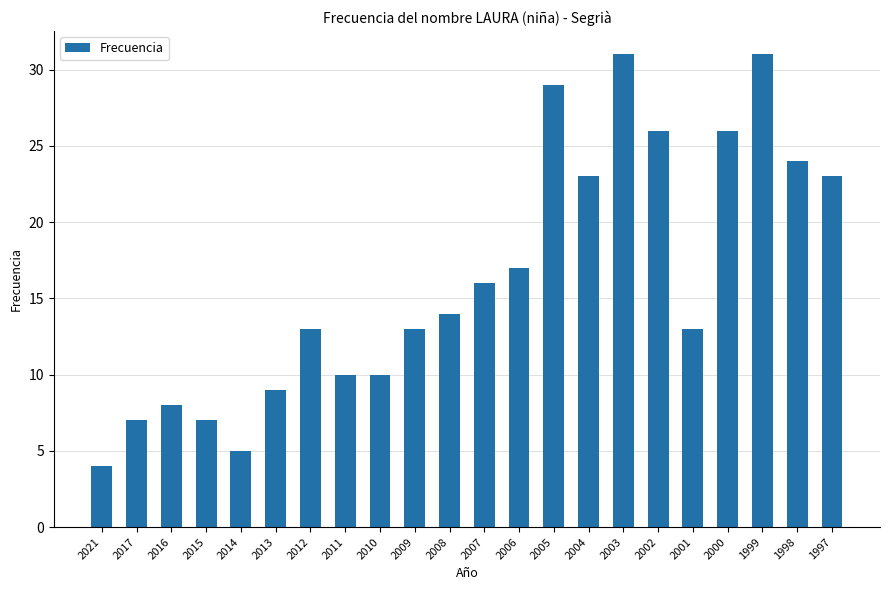

What is the difference between the values at 2015 and 2005?

22